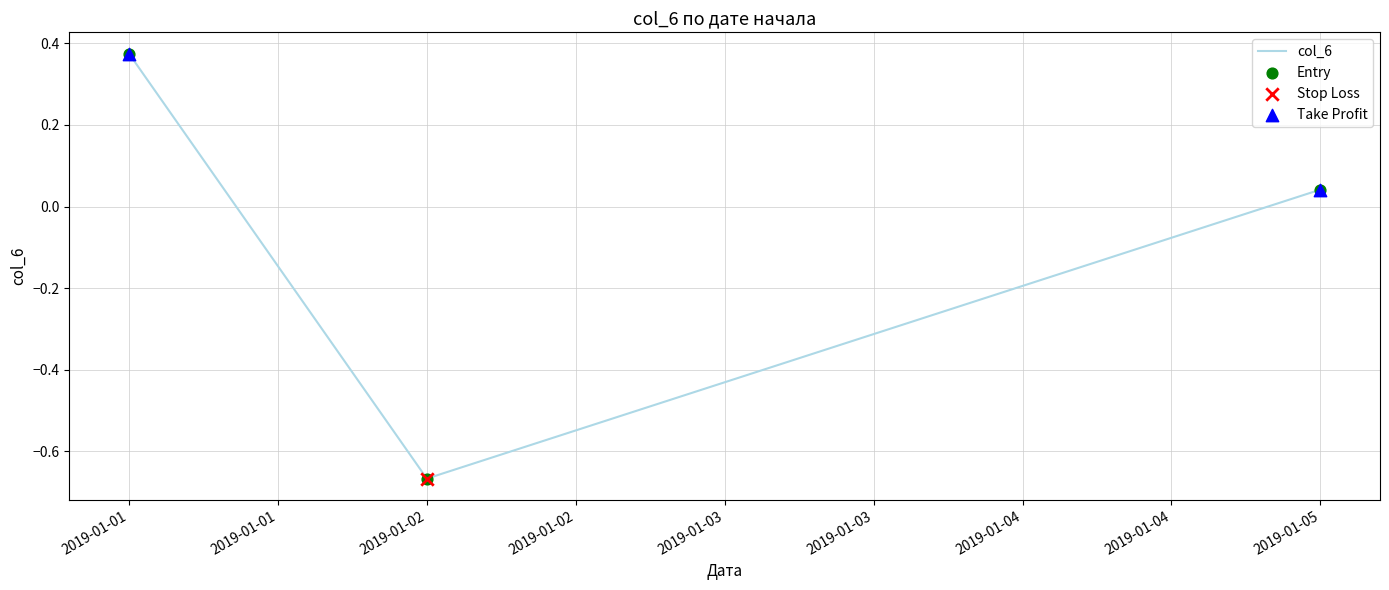

Between 2019-01-05 and 2019-01-01, which is larger?

2019-01-01